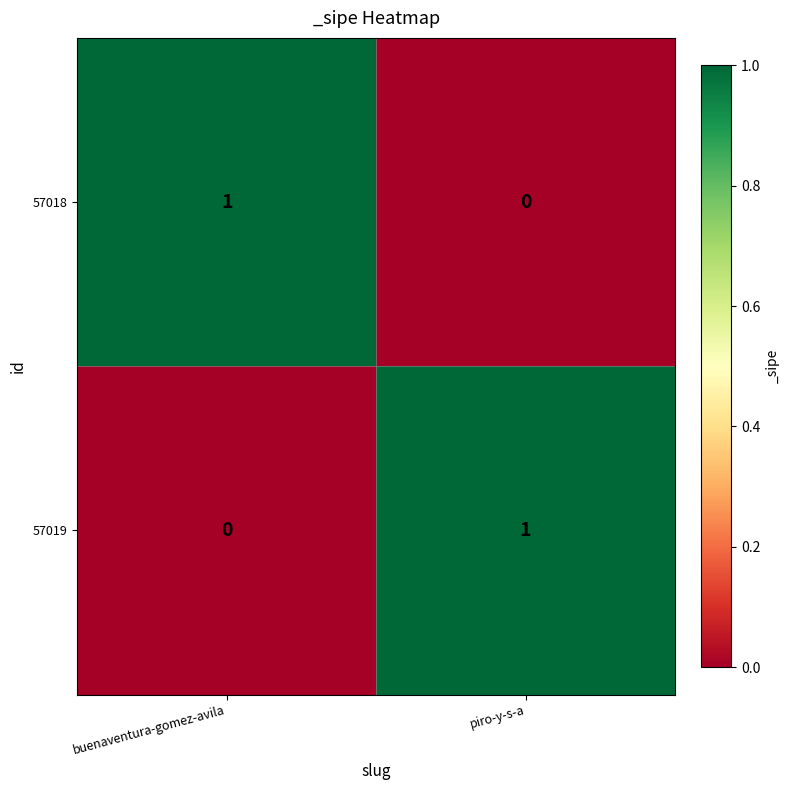

Which category has the lowest value in the 57019 series?

buenaventura-gomez-avila